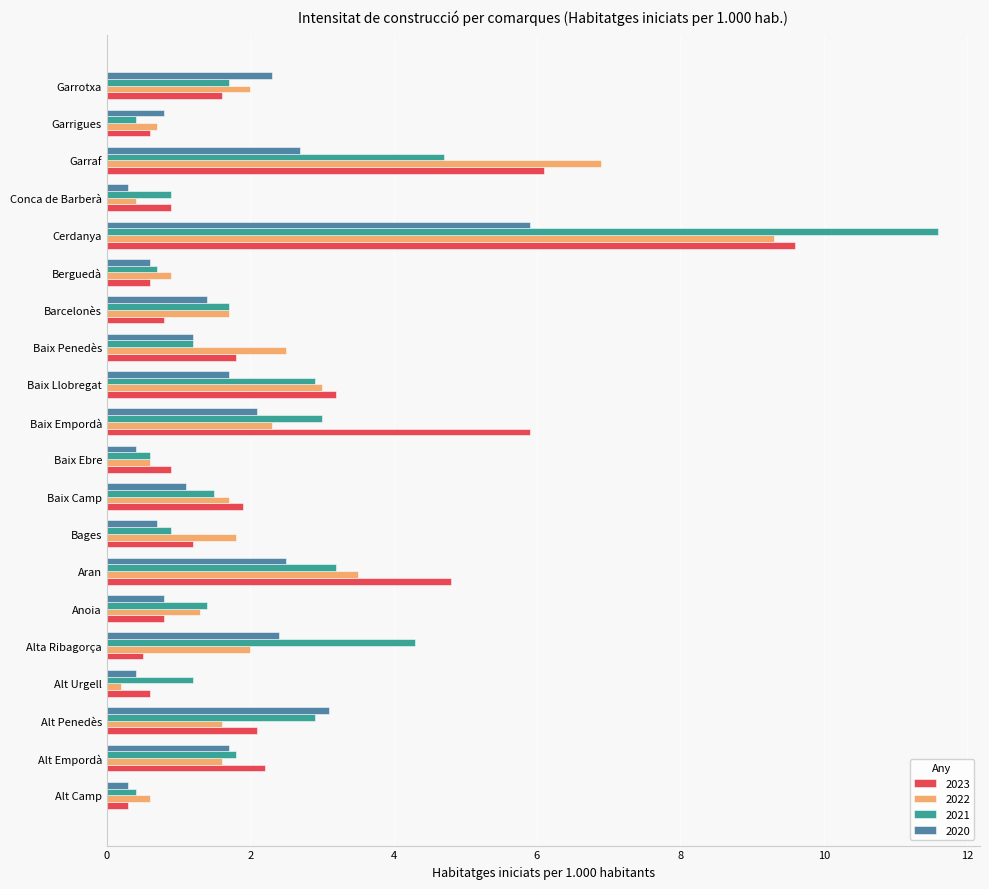

Rank the series at Alta Ribagorça from lowest to highest value.

2023, 2022, 2020, 2021